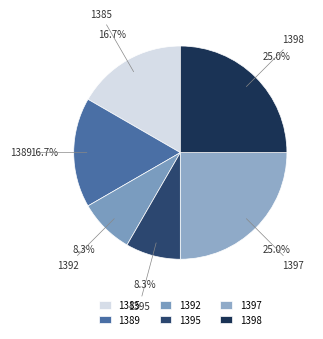

To the nearest percent, what is the difference between the largest and smallest slice percentages?

17%